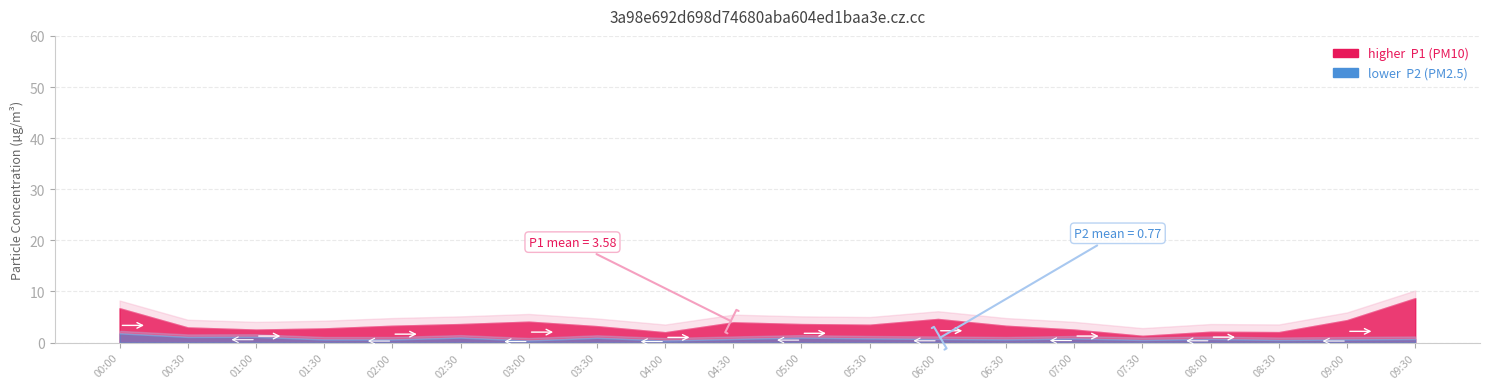

At which label does P1 reach its peak?

09:30